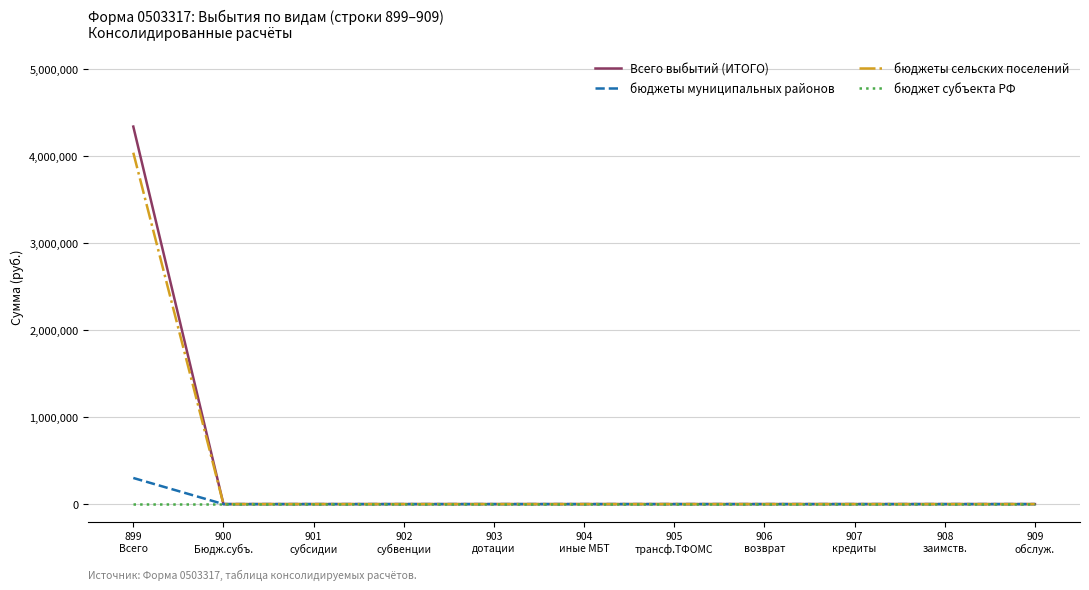

Reading left to right, list all the values displayed in this chart.

Всего выбытий (ИТОГО): 4335609.9	0.0	0.0	0.0	0.0	0.0	0.0	0.0	0.0	0.0	0.0
бюджеты муниципальных районов: 300000.0	0.0	0.0	0.0	0.0	0.0	0.0	0.0	0.0	0.0	0.0
бюджеты сельских поселений: 4035609.9	0.0	0.0	0.0	0.0	0.0	0.0	0.0	0.0	0.0	0.0
бюджет субъекта РФ: 0.0	0.0	0.0	0.0	0.0	0.0	0.0	0.0	0.0	0.0	0.0